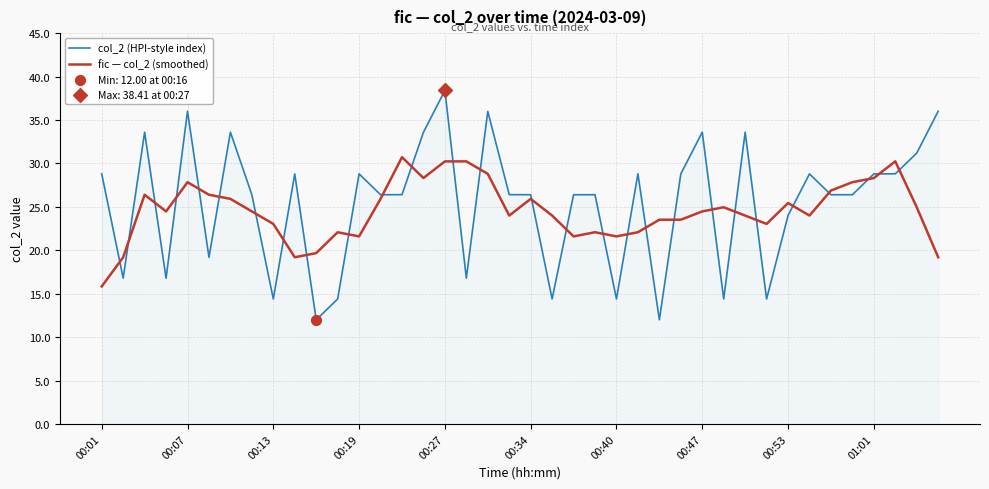

At how many categories does at least one series exceed 29?

13